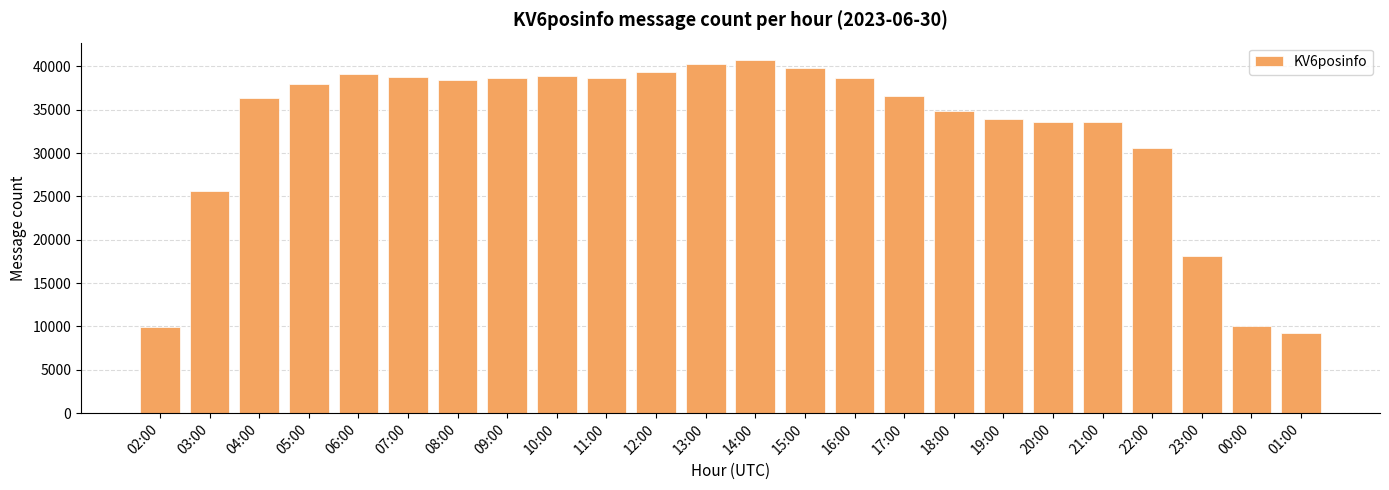

True or false: the data shows 40712 at 14:00.

True